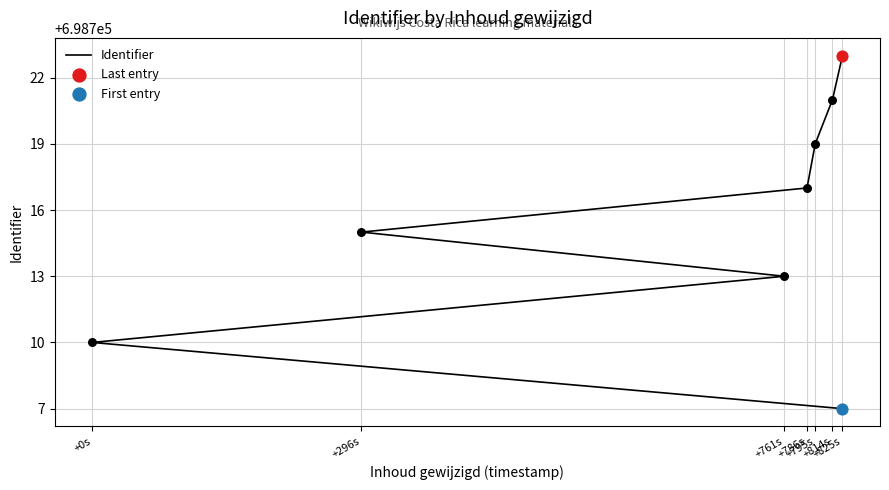

What is the ratio of the value at +0s to the value at 7?

1.0